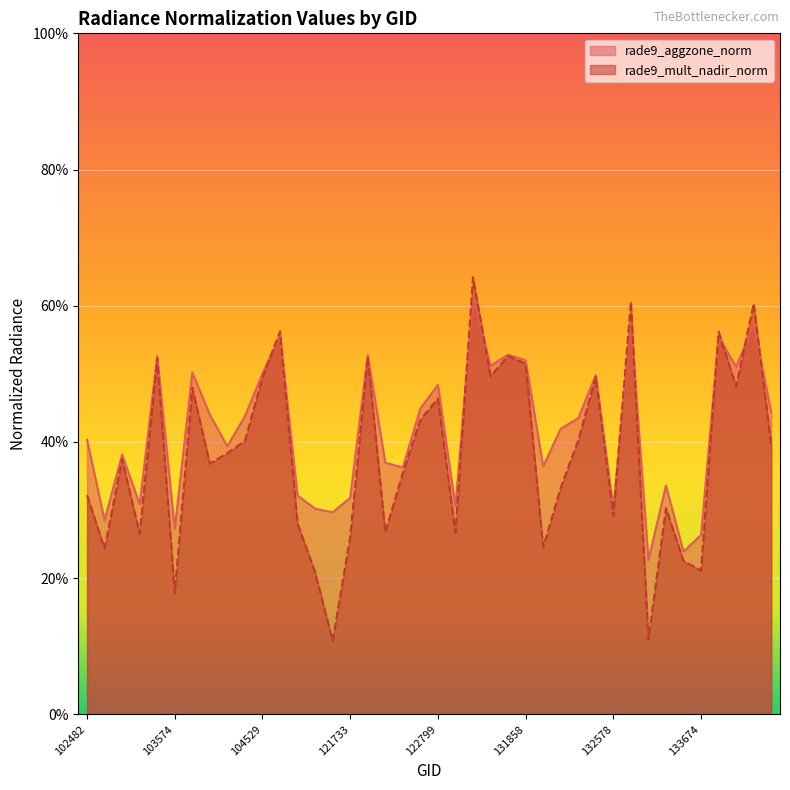

What is the sum of all rade9_mult_nadir_norm values?

15.2